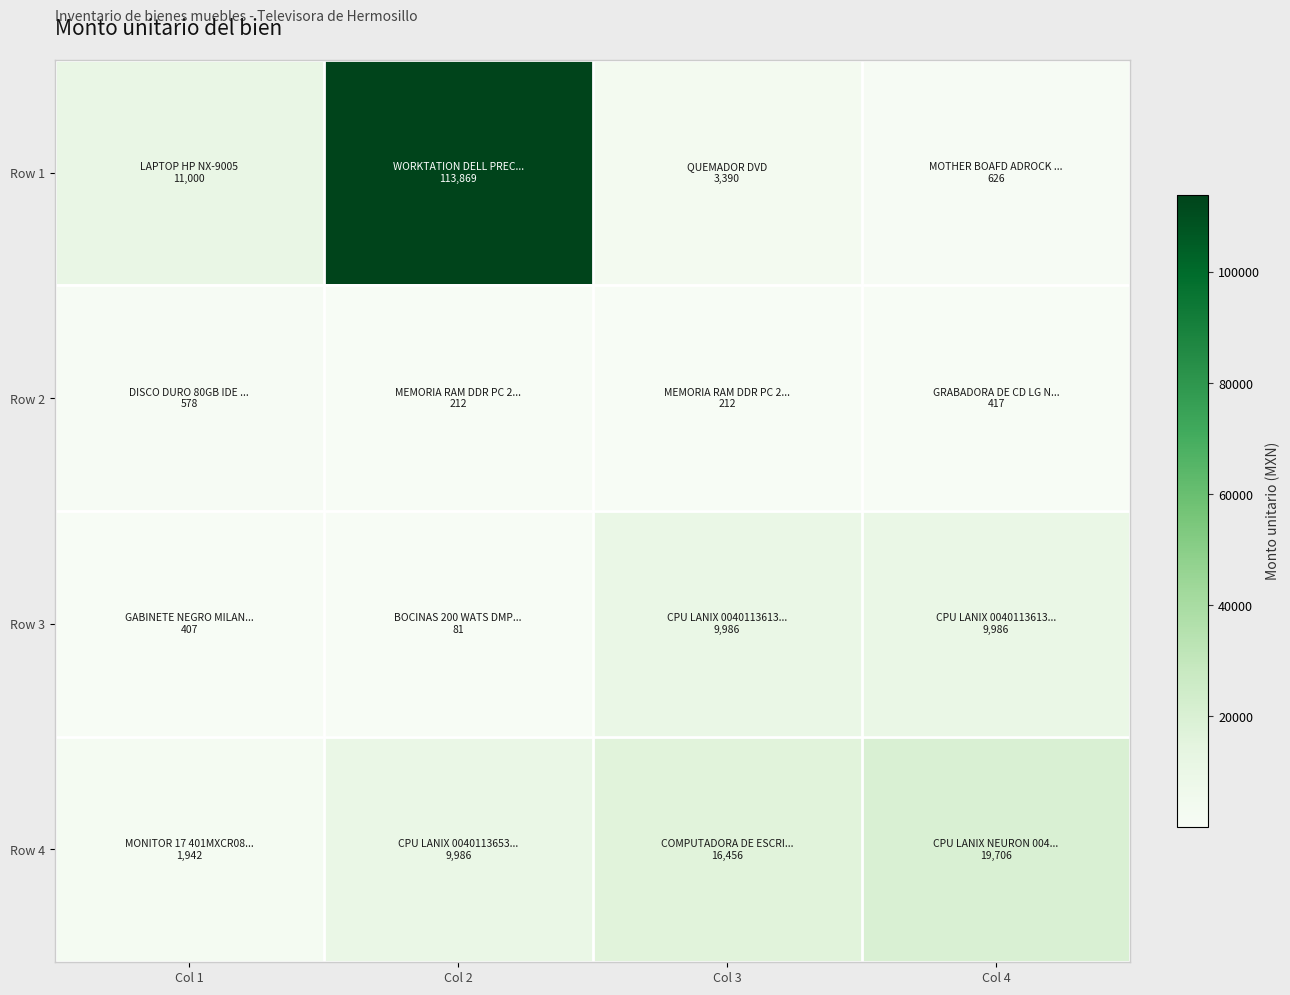

Rank the series at Col 3 from lowest to highest value.

Row 2, Row 1, Row 3, Row 4